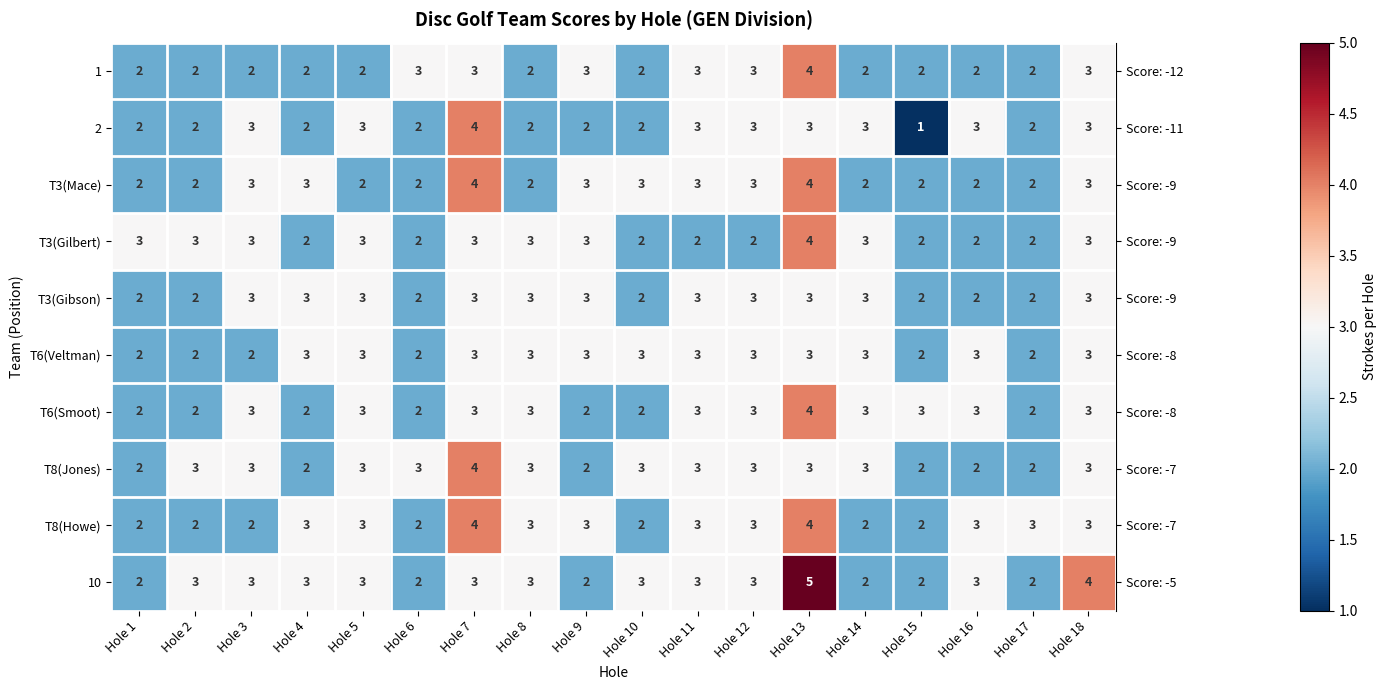

What value does the 10 series have at Hole 12?

3